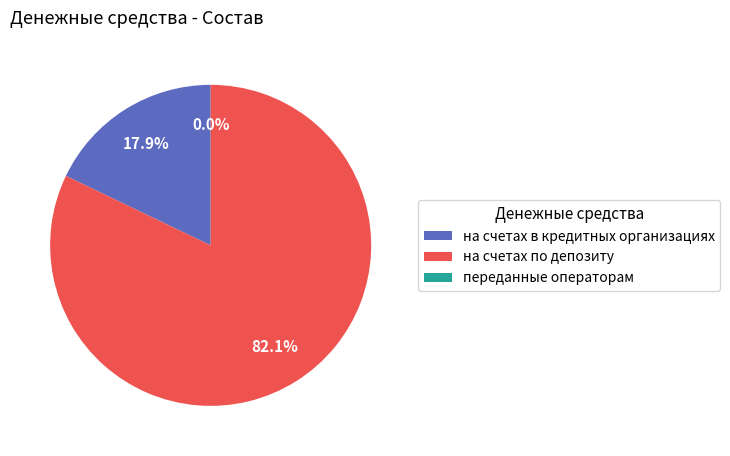

Which slice is the smallest?

переданные операторам инвестиционных платформ